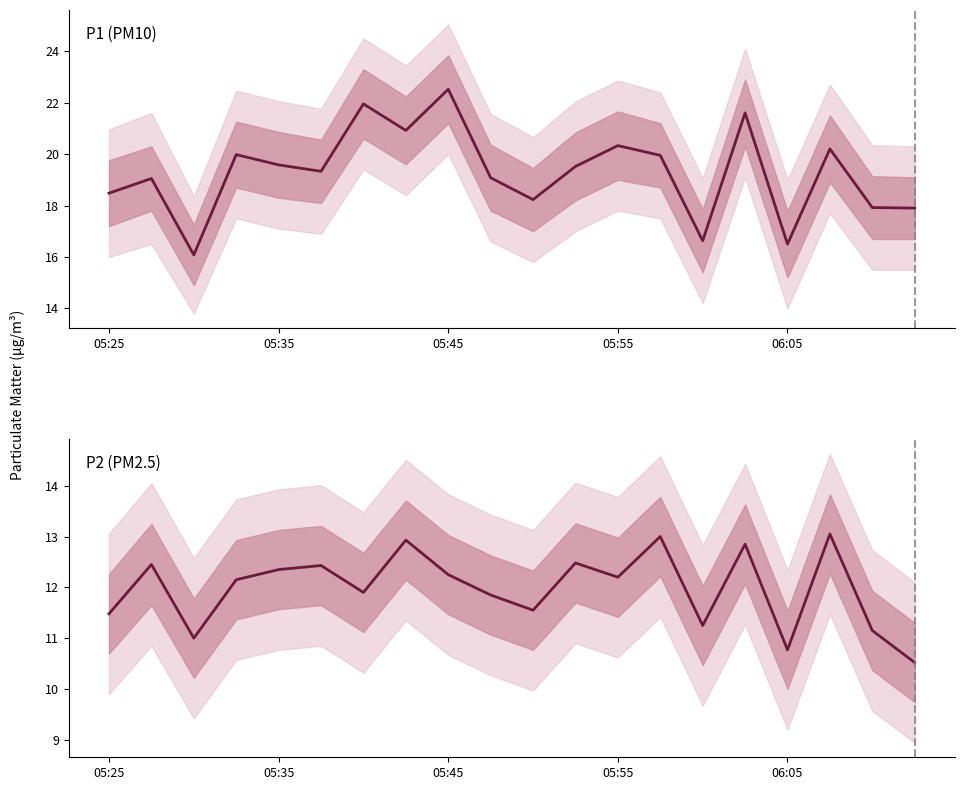

Rank the series by their maximum value, from lowest to highest.

P2 (PM2.5), P1 (PM10)